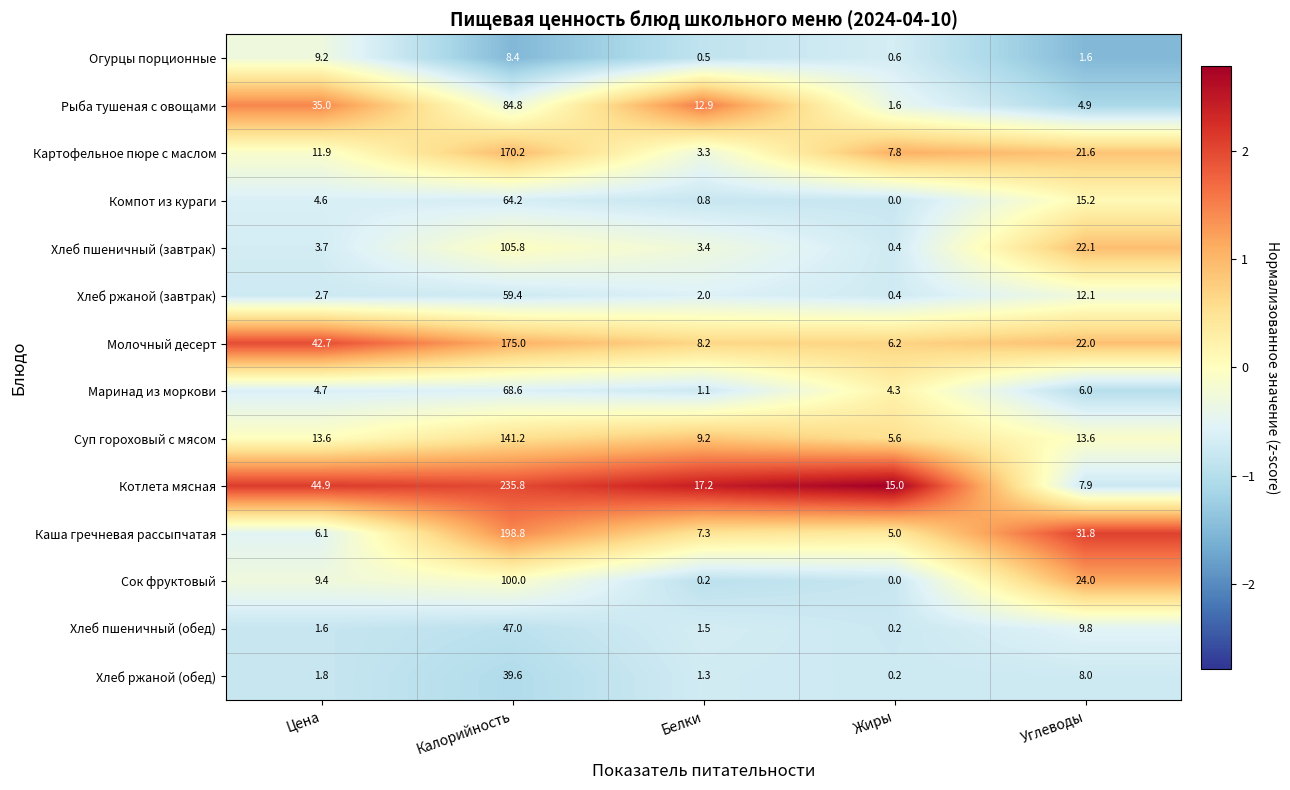

What is the maximum value shown in the chart?

235.8